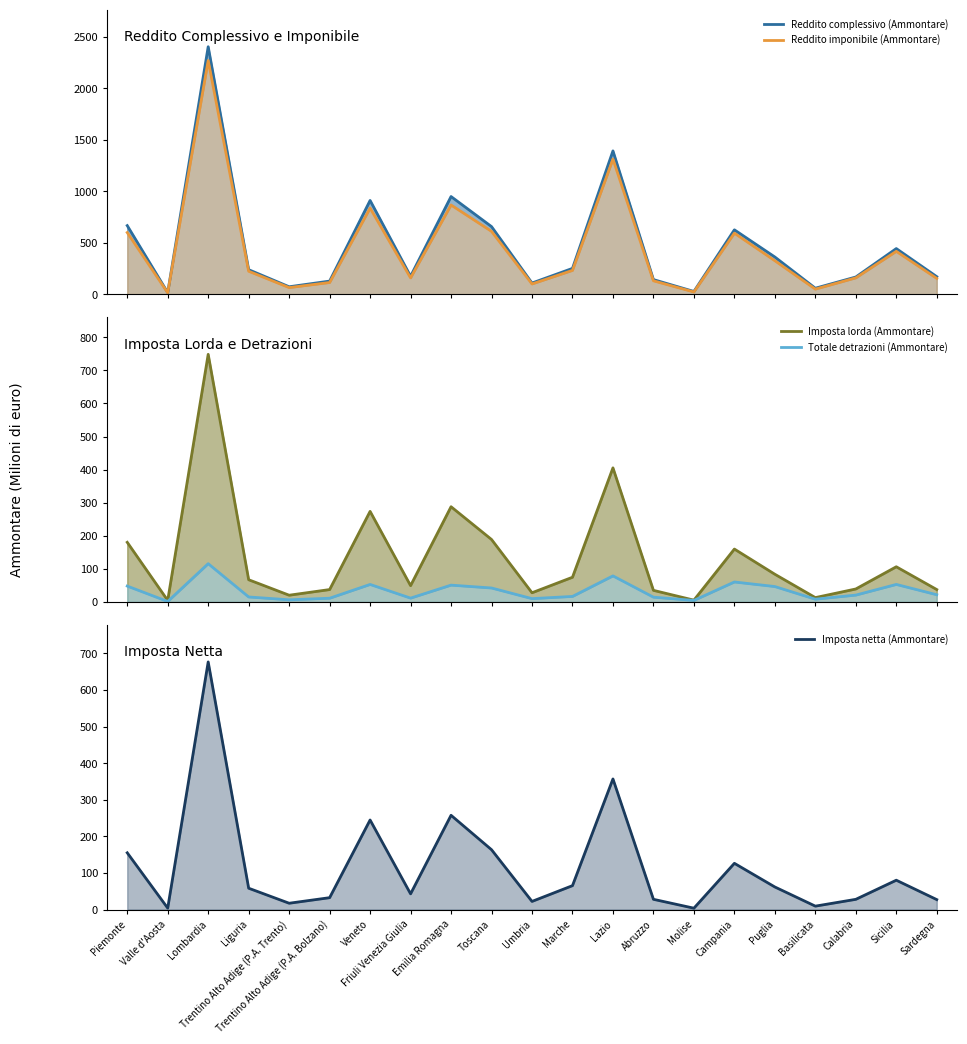

What is the difference between the highest and lowest values at Friuli Venezia Giulia?

164.2